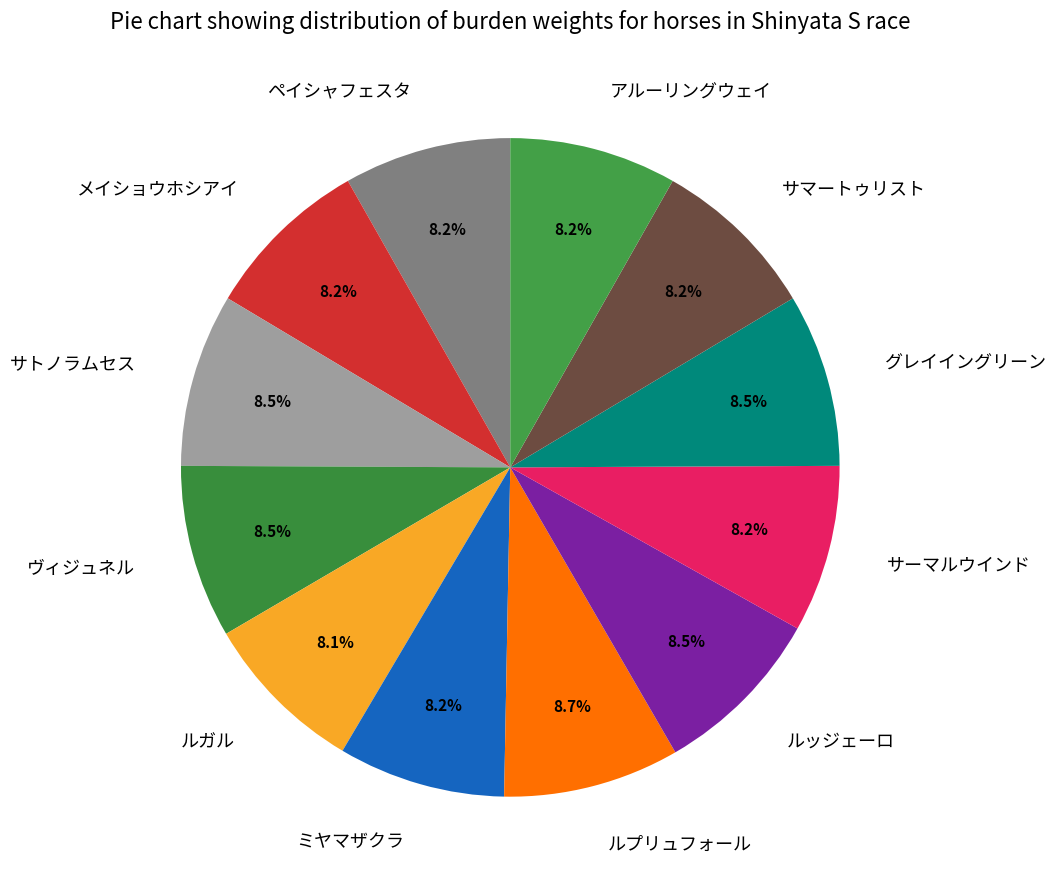

Is there a majority slice in this chart?

No